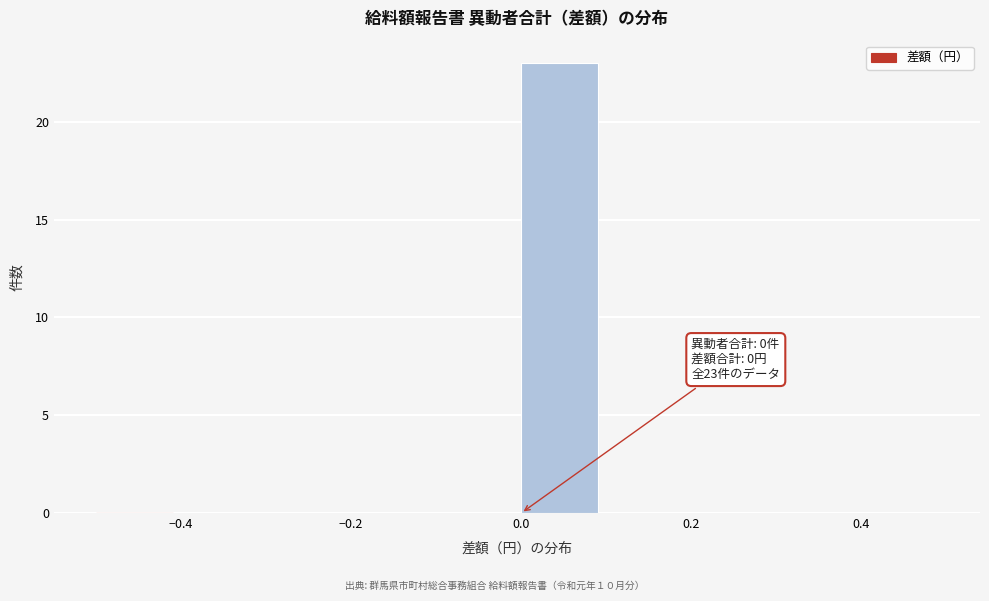

Which range on the x-axis has the tallest bar?

0.0 to 0.1